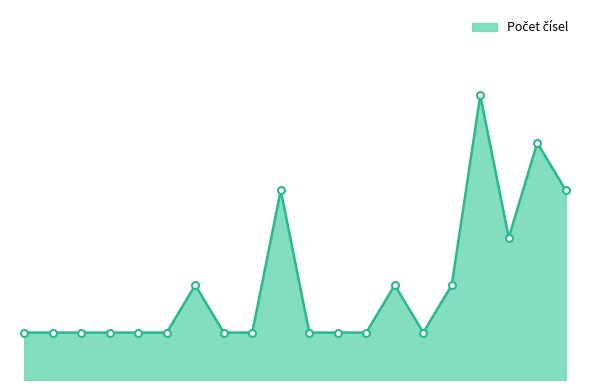

Does the chart have visible grid lines?

No